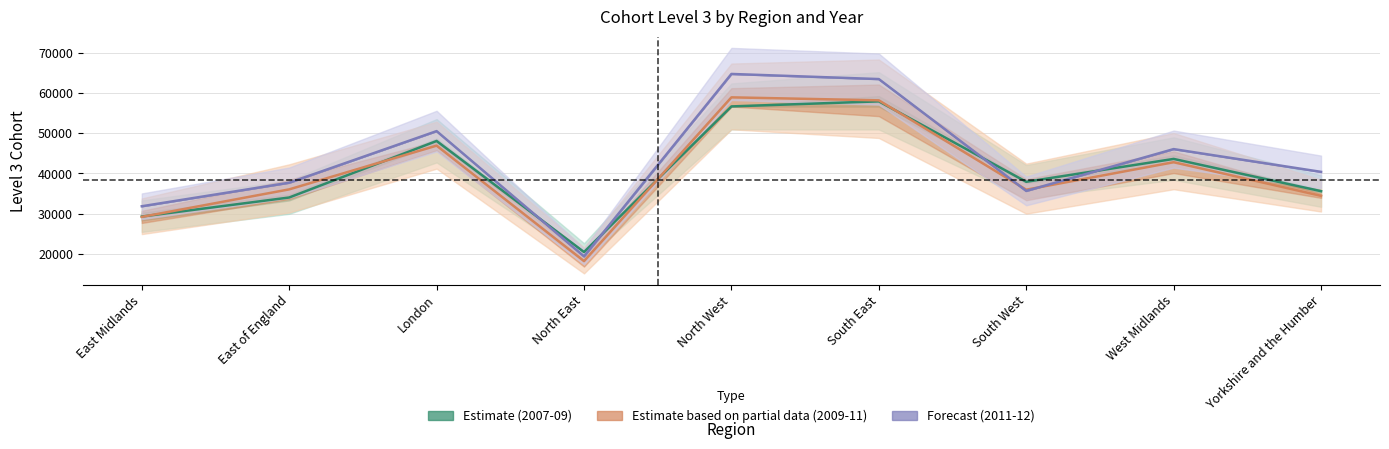

How many lines are shown in the chart?

3